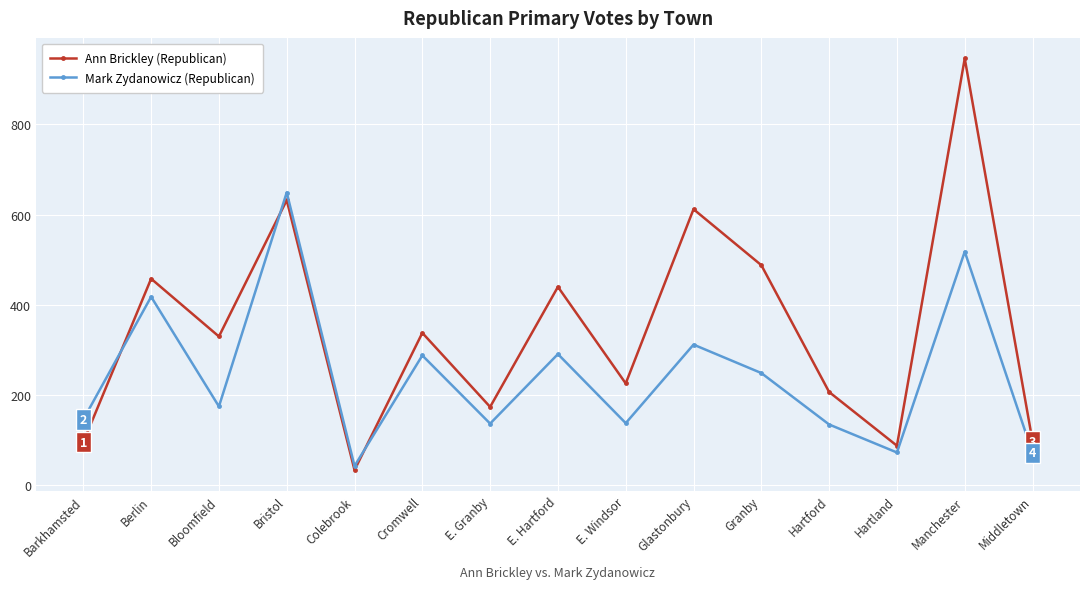

How many intersections are there between Mark Zydanowicz (Republican) and Ann Brickley (Republican)?

3